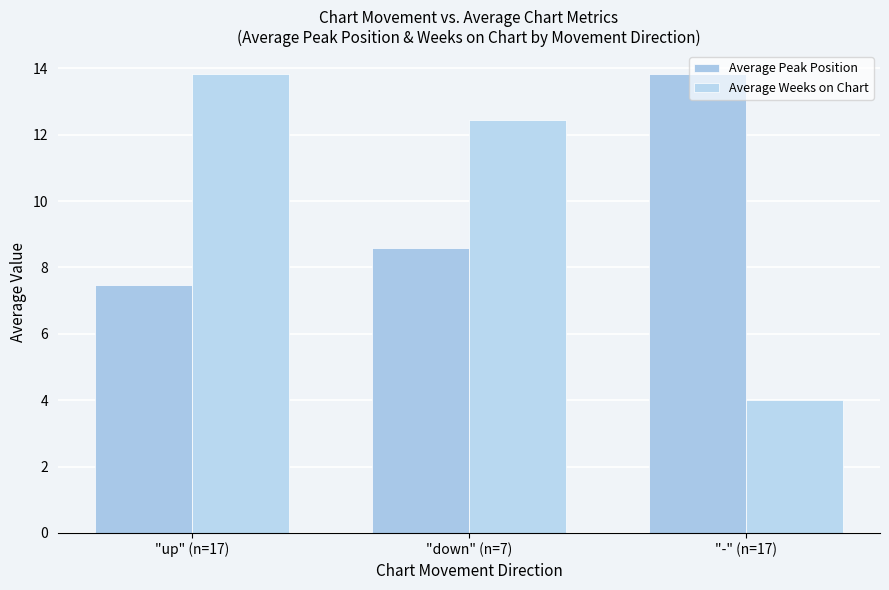

What position from the right is "-" (n=17)?

1